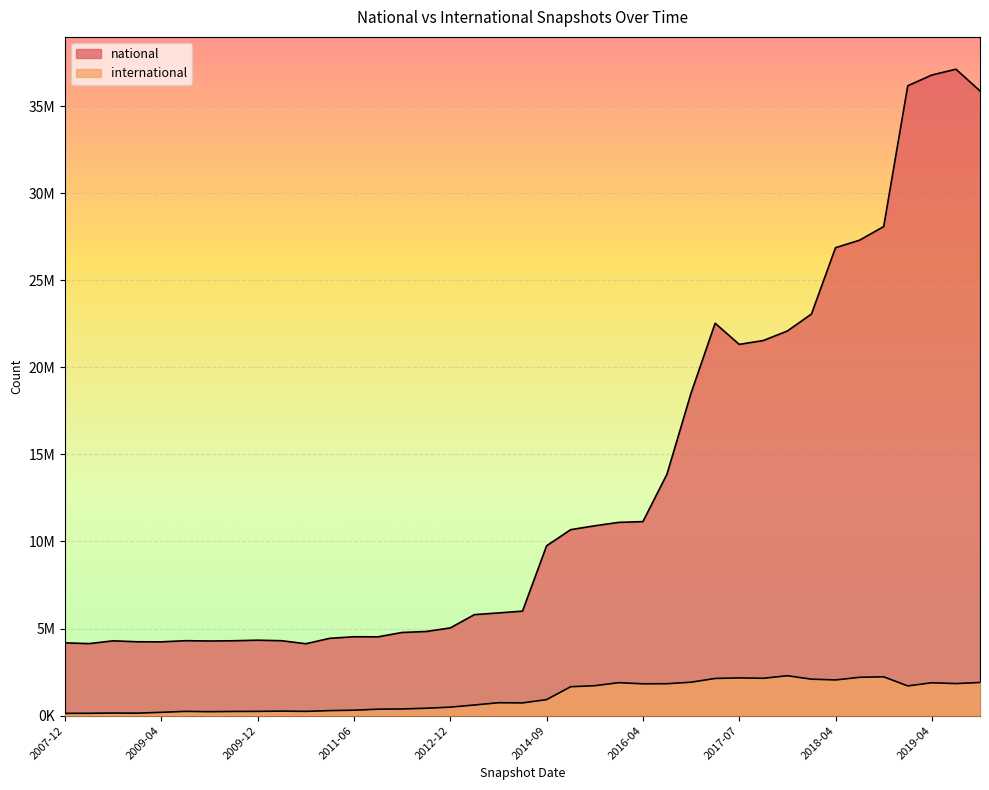

What is the value of the national point at the 23rd from the left?

10901043